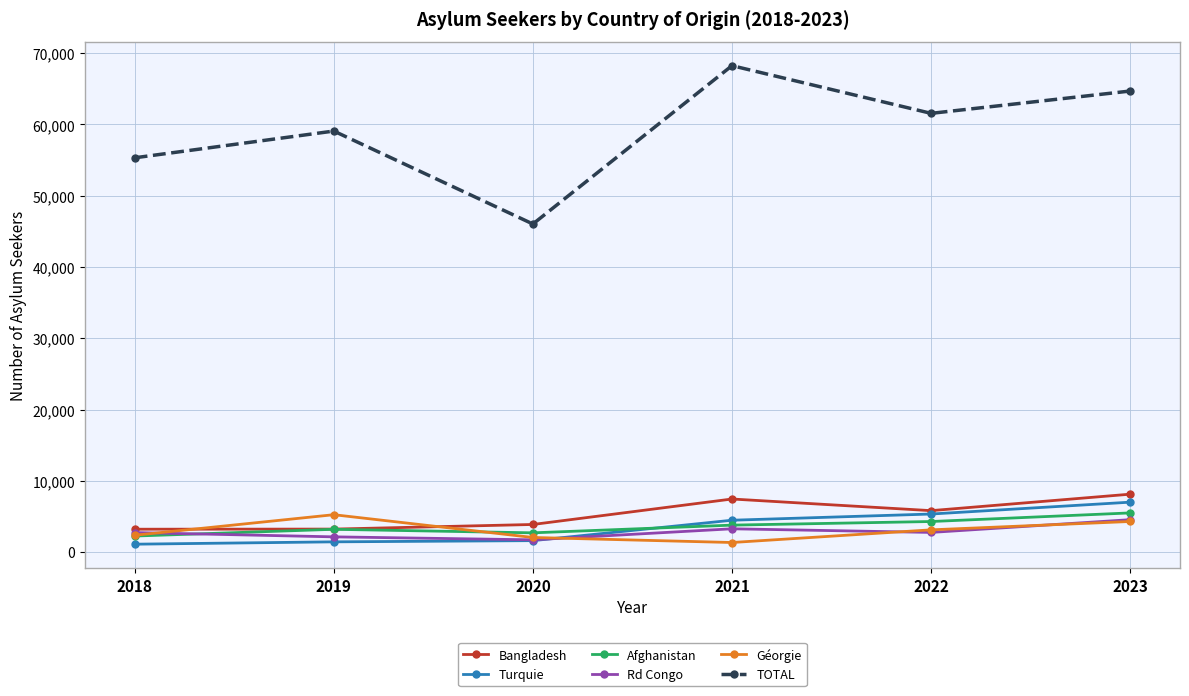

Which series changed the most between 2020 and 2023?

TOTAL